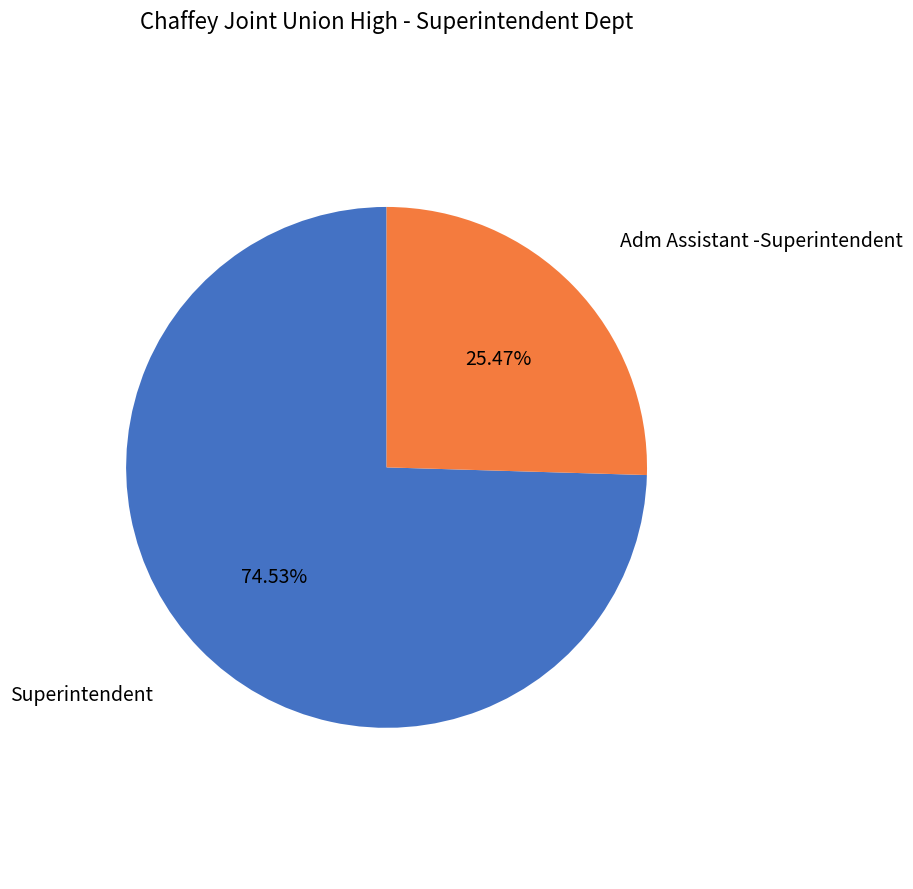

Do Adm Assistant -Superintendent and Superintendent together represent more than half of the pie?

Yes